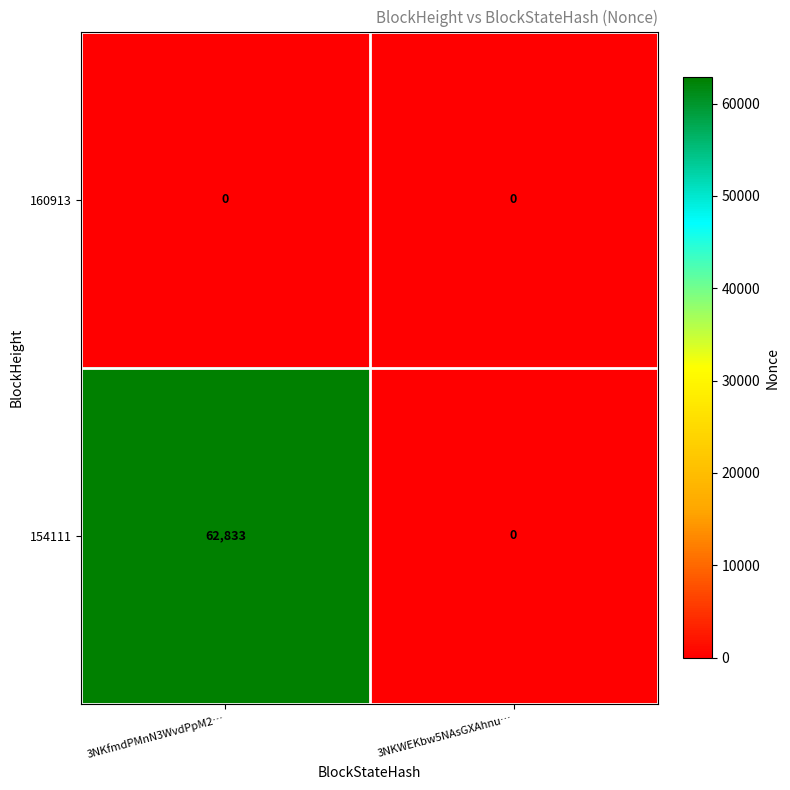

Reading right to left, list all the values displayed in this chart.

160913: 0	0
154111: 0	62833